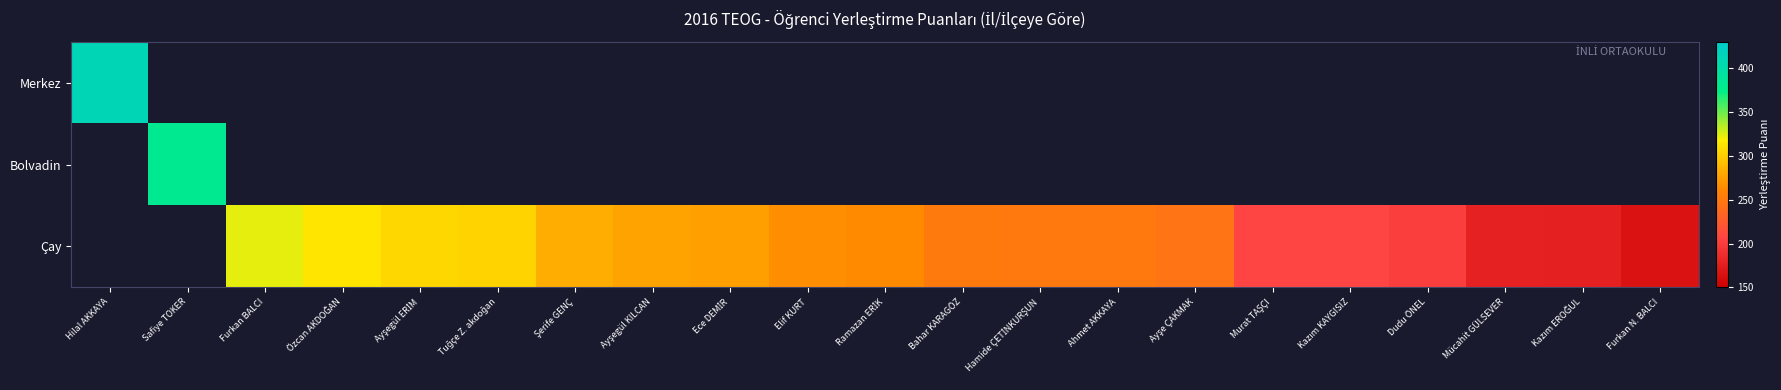

At which category does the chart reach its minimum across all series?

Furkan N. BALCI